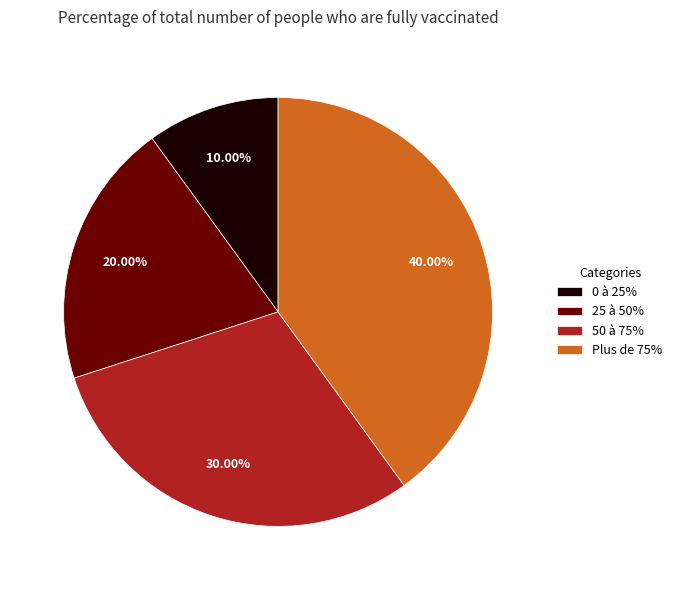

Is it true that 0 à 25% is 3% of the pie?

False